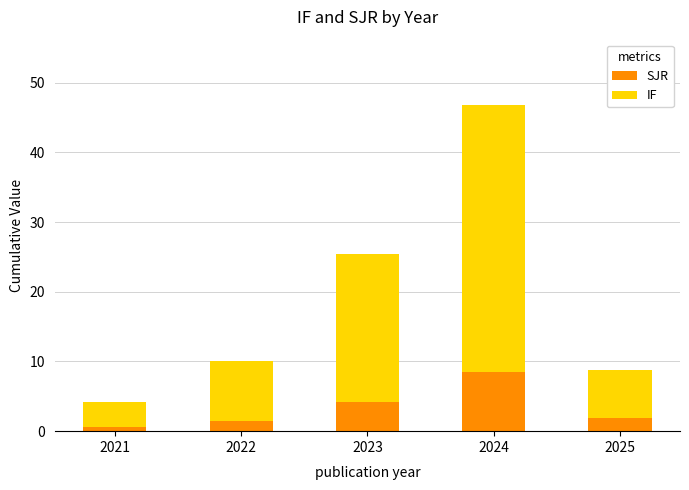

At which category is the sum across all series the highest?

2024